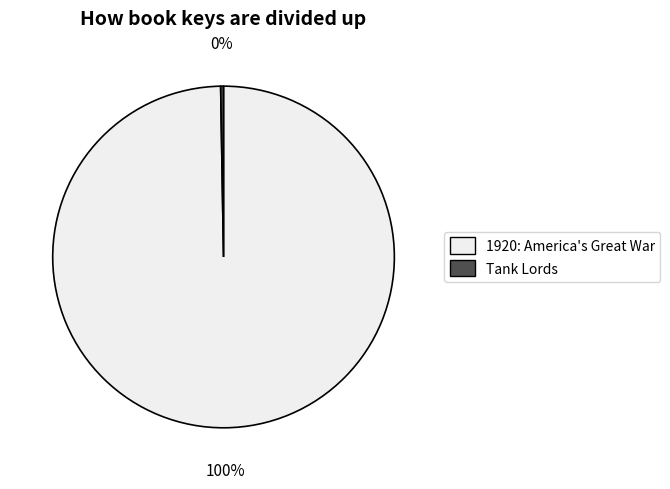

To the nearest percent, what is the average slice percentage?

50%